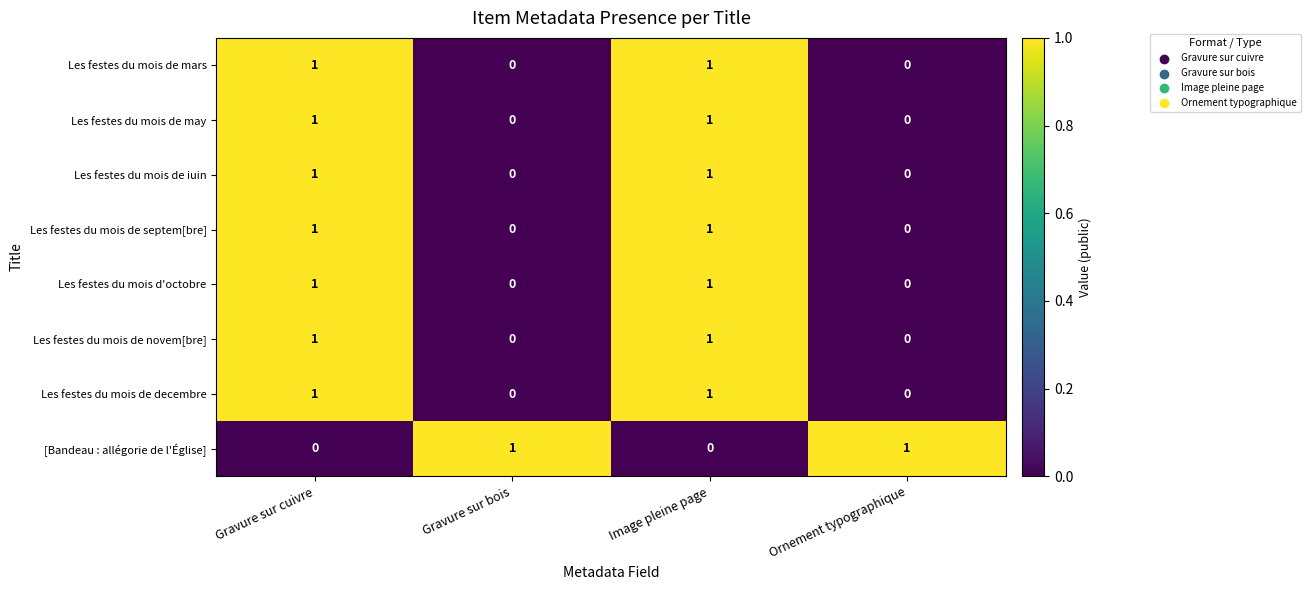

What is the total value across all series at Image pleine page?

7